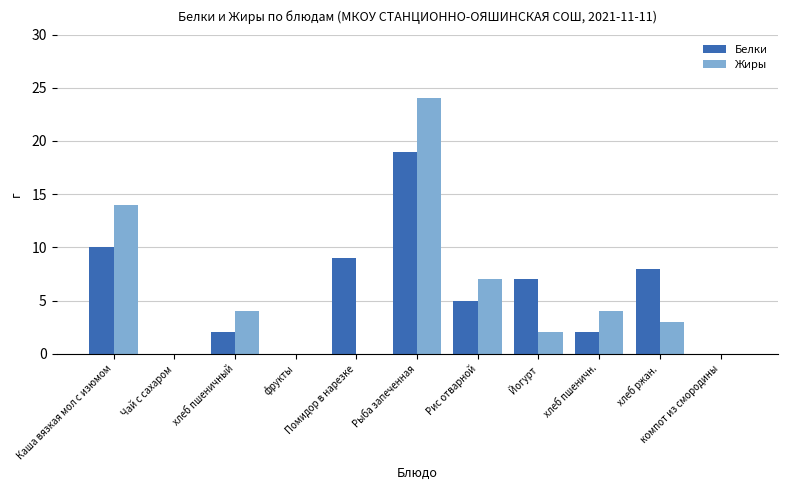

The Жиры series shows 24 at Рыба запеченная. True or false?

True